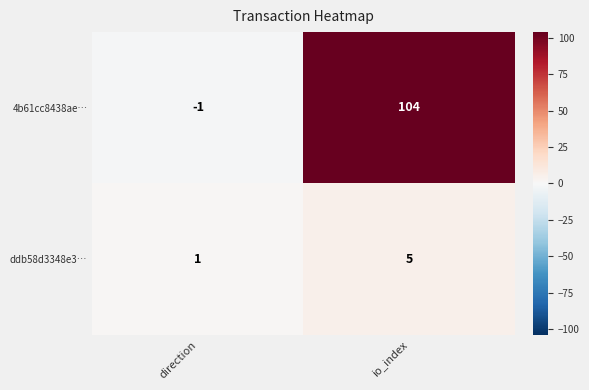

Rank the series at direction from lowest to highest value.

4b61cc8438ae…, ddb58d3348e3…